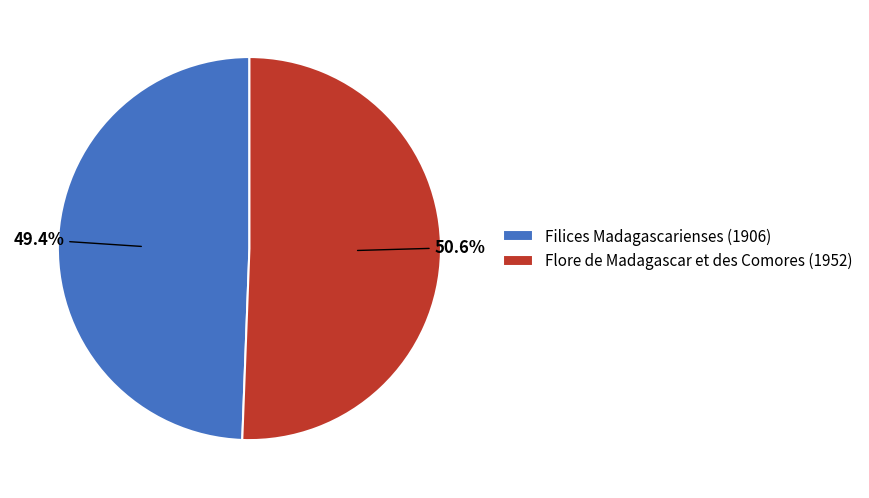

True or false: Filices Madagascarienses (1906) accounts for 49% of the total.

True